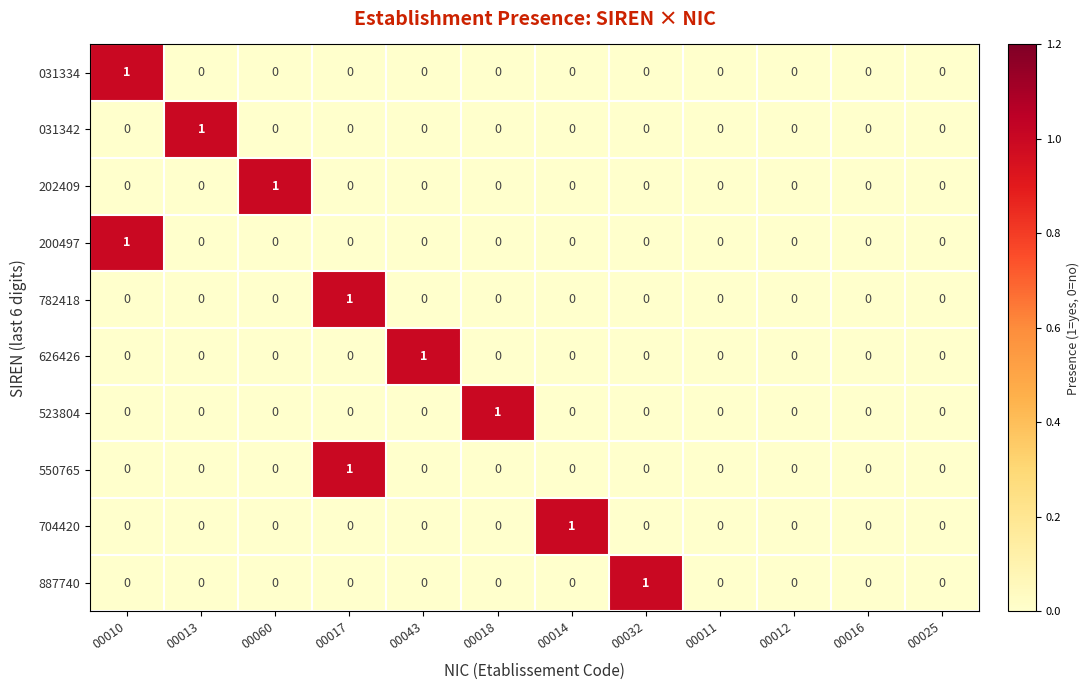

How many distinct data groups are displayed?

10